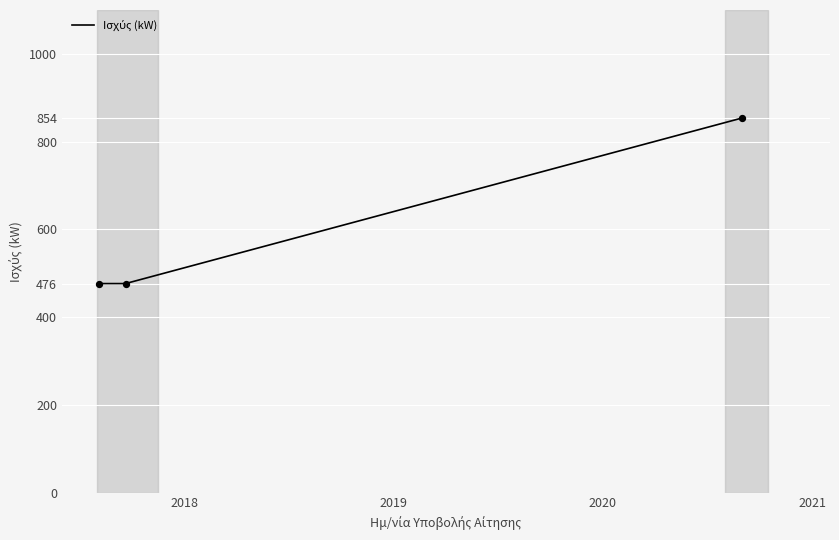

What is the greatest value displayed?

854.0